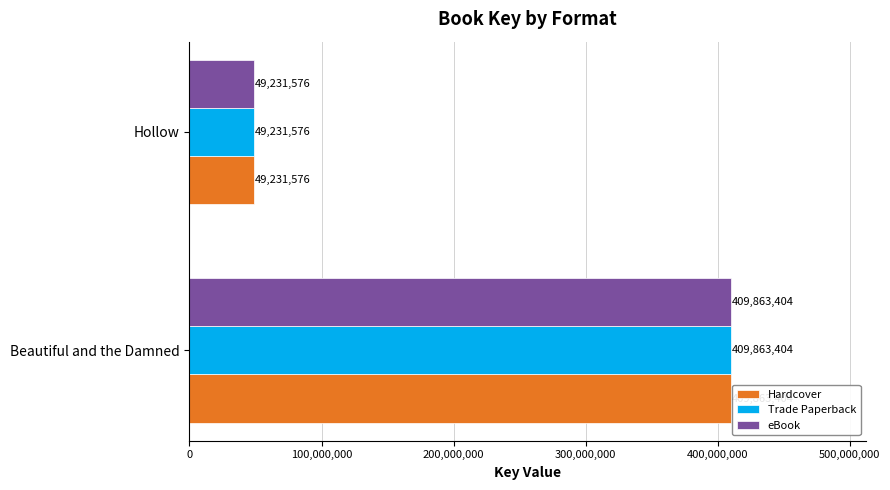

What is the total value across all series at Beautiful and the Damned?

1229590212